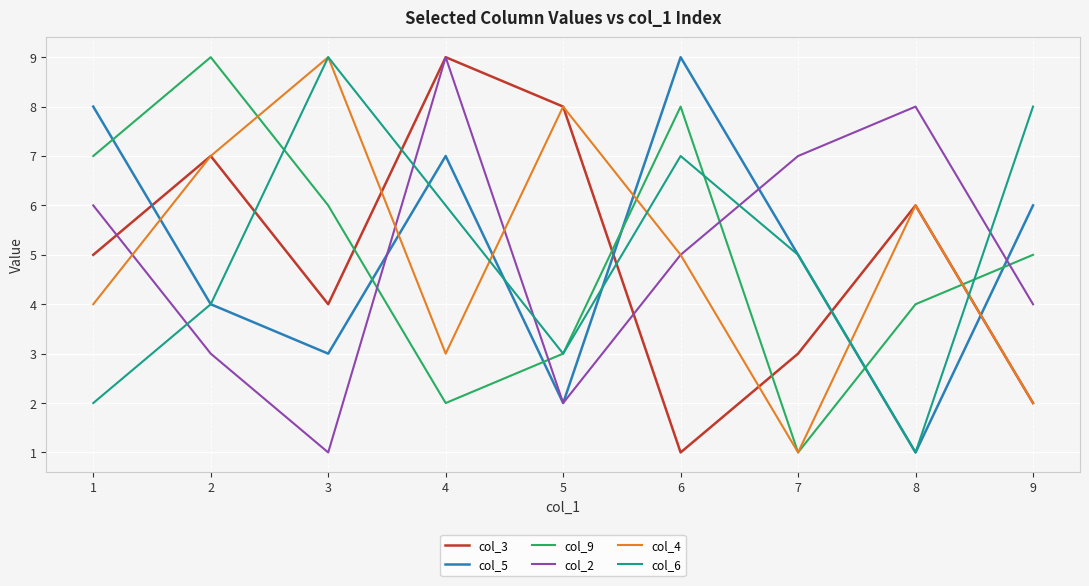

What is the lowest value of the col_6 series?

1